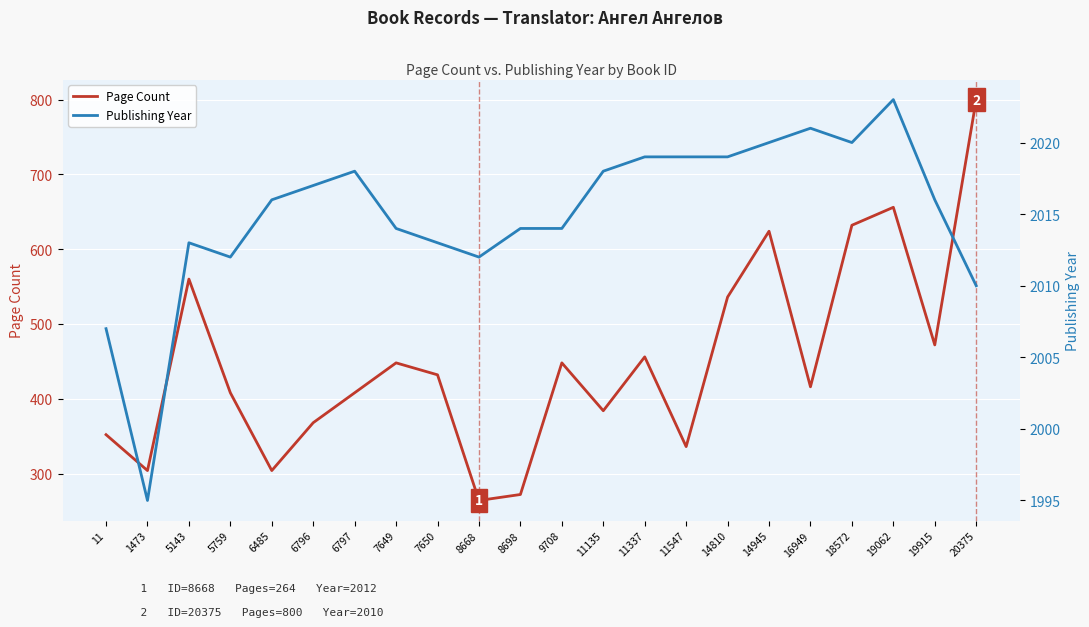

What is the total value across all series at 11135?

2402